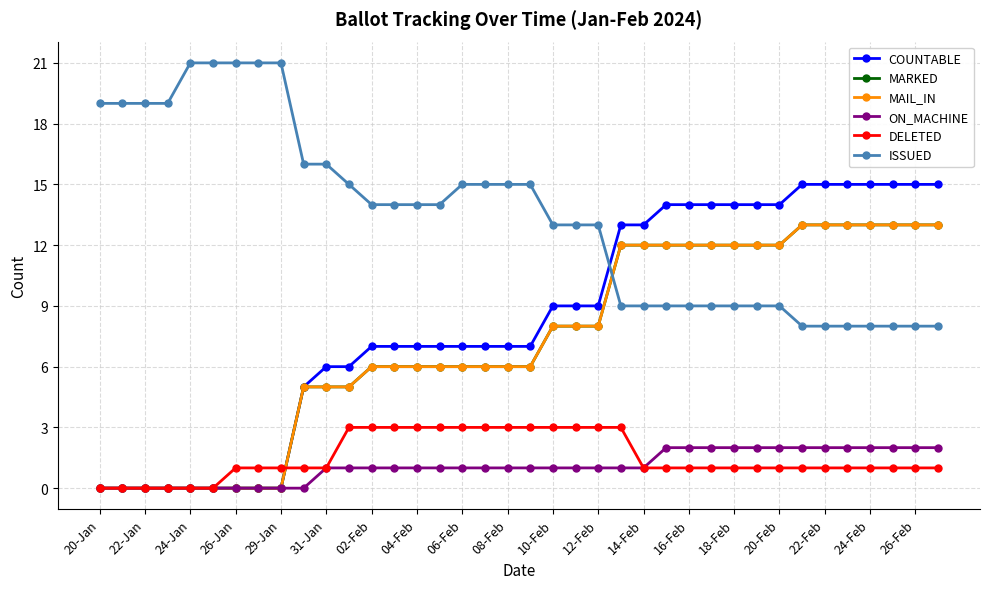

What is the highest value of the COUNTABLE series?

15